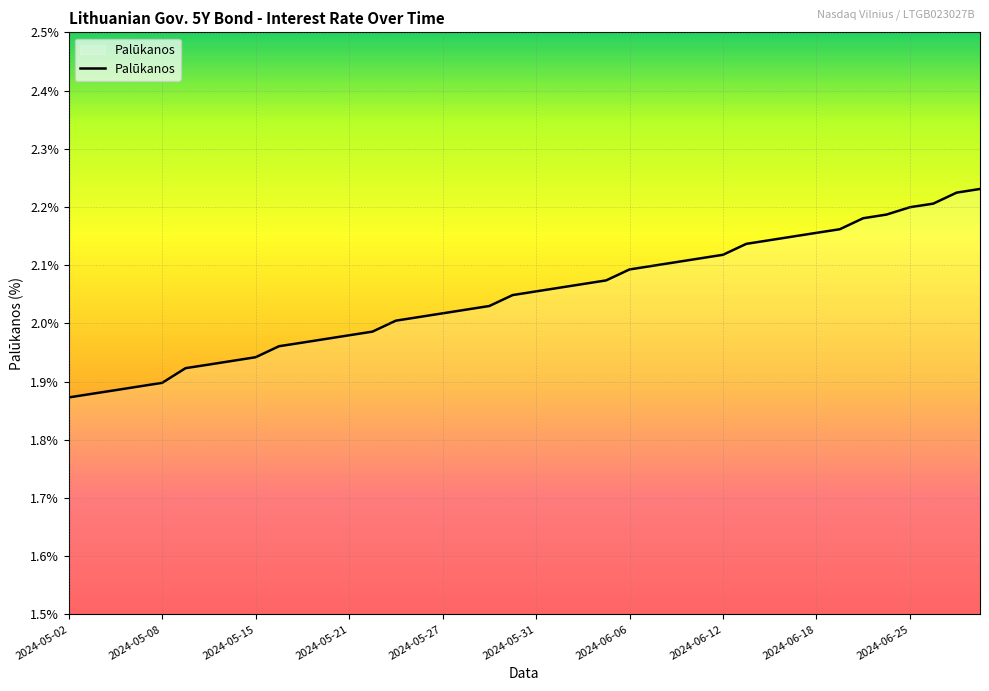

What is the difference between the maximum and second lowest values?

0.4